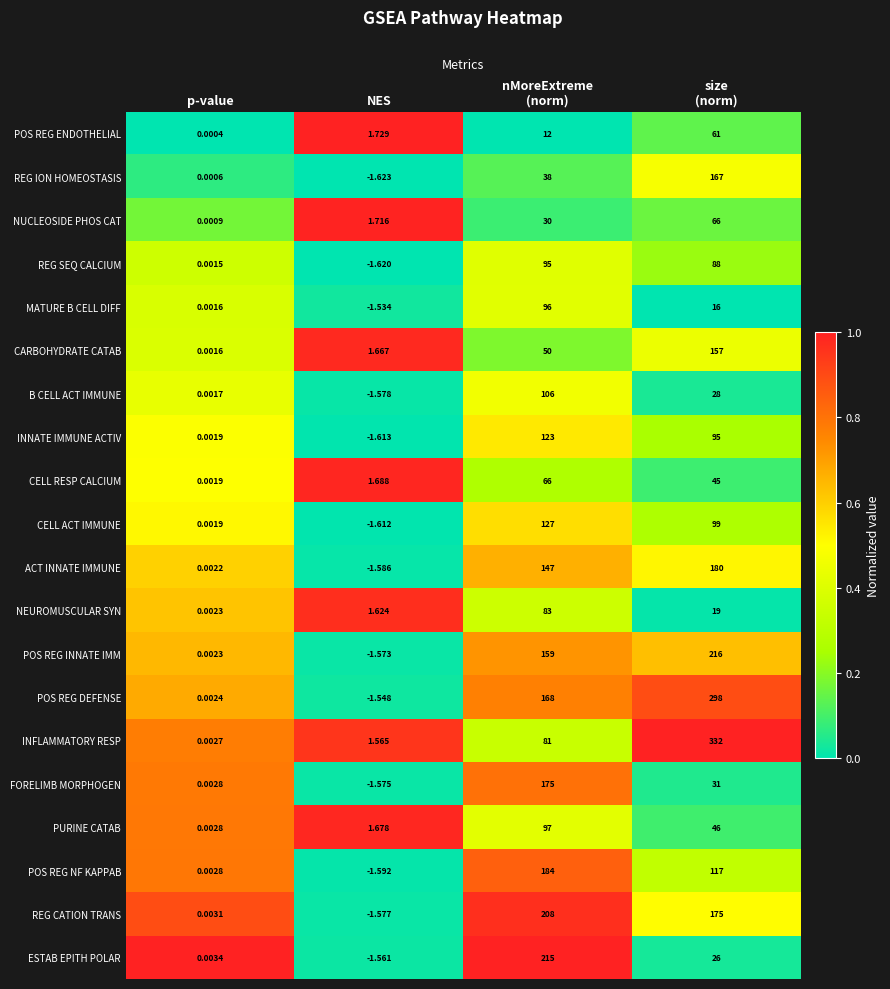

What is the spread (max minus min) of values at NES?

3.4